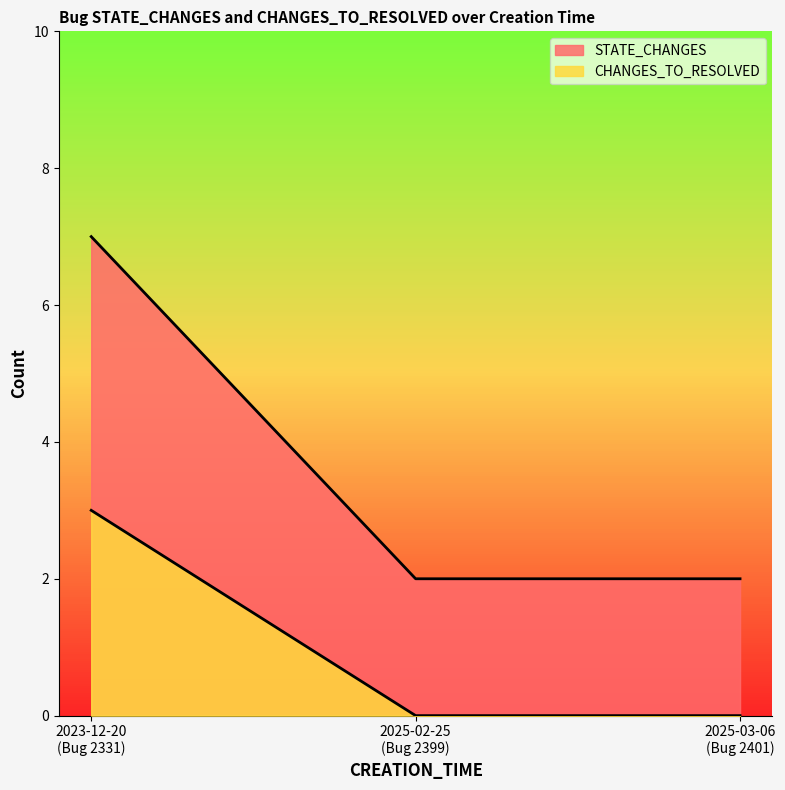

Reading right to left, list all the values displayed in this chart.

STATE_CHANGES: 2025-03-06
(Bug 2401)=2	2025-02-25
(Bug 2399)=2	2023-12-20
(Bug 2331)=7
CHANGES_TO_RESOLVED: 2025-03-06
(Bug 2401)=0	2025-02-25
(Bug 2399)=0	2023-12-20
(Bug 2331)=3